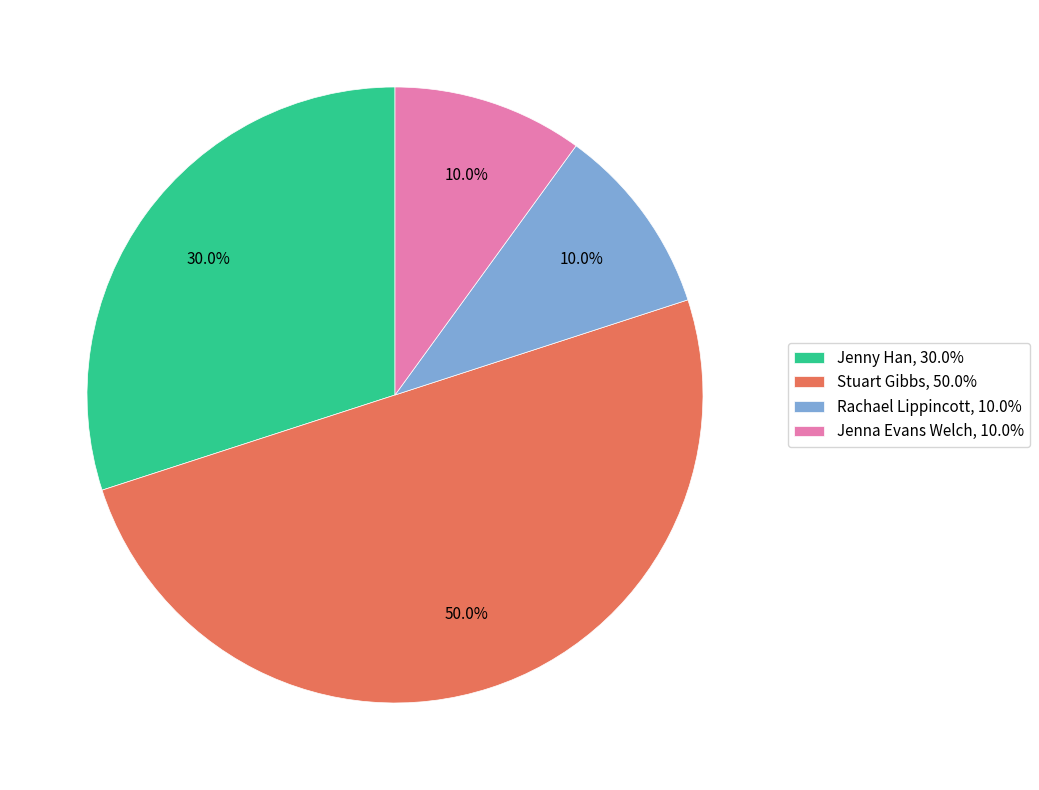

Does Rachael Lippincott, 10.0% represent more than half of the total?

No